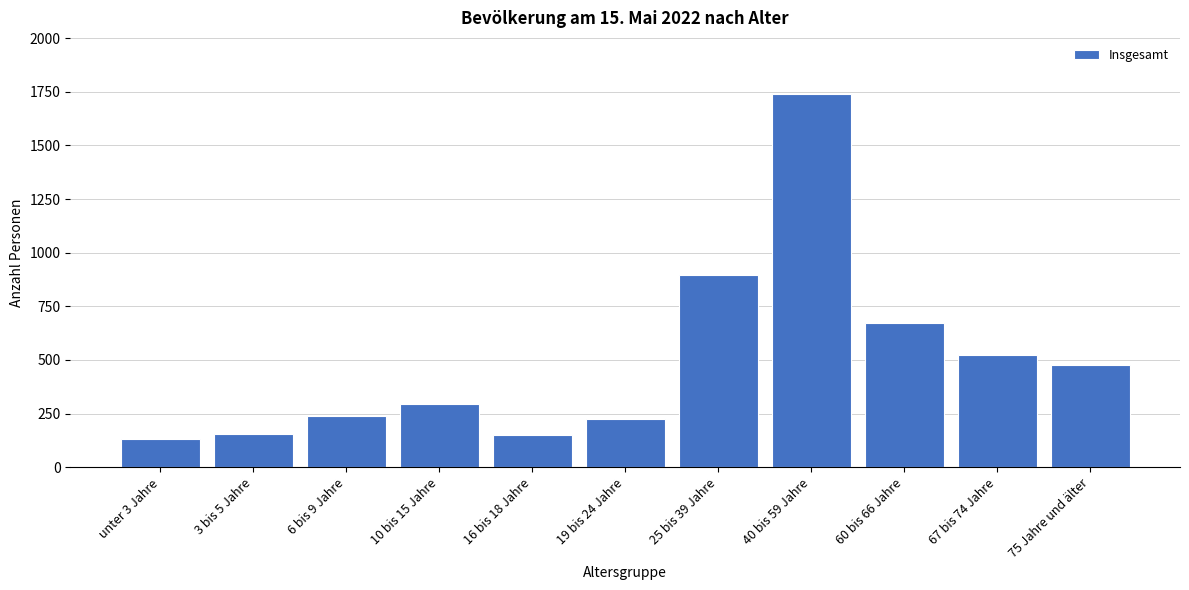

What is the average value?

500